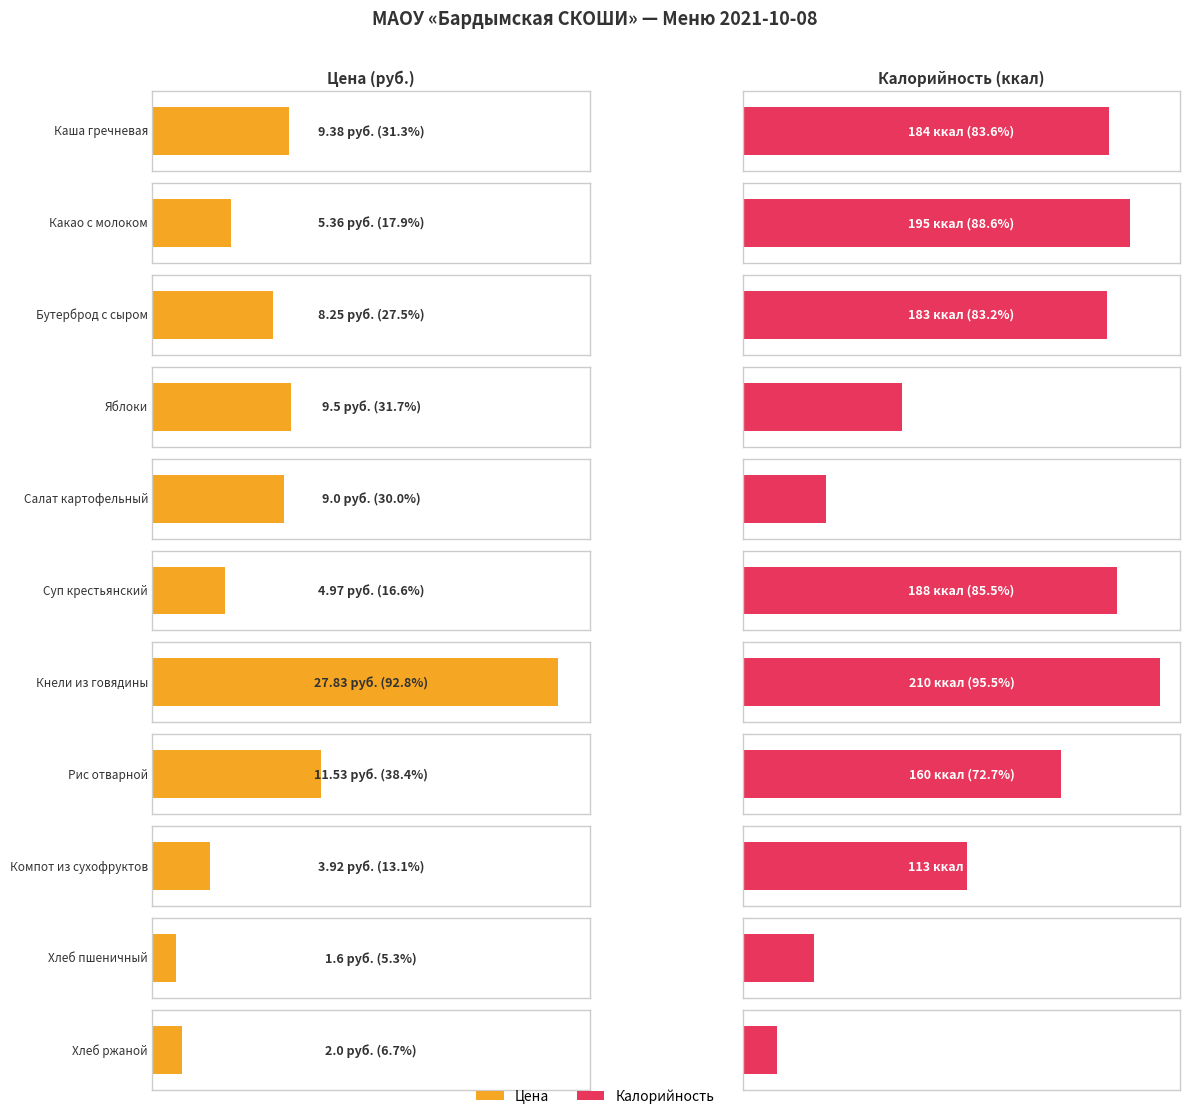

At which label does Калорийность first exceed 160?

Каша гречневая